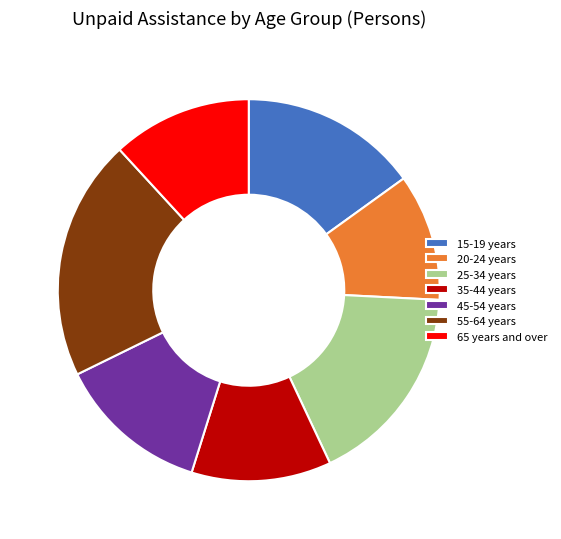

What is the largest slice in the pie chart?

55-64 years